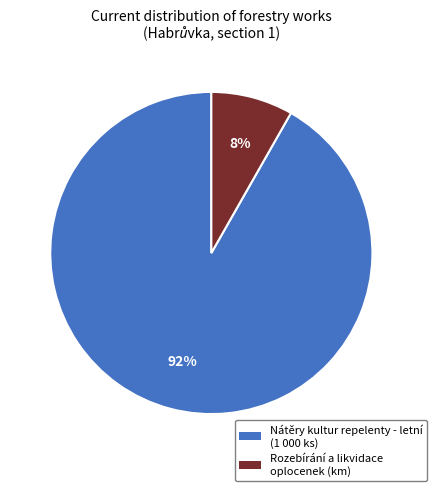

Do Rozebírání a likvidace oplocenek (km) and Nátěry kultur repelenty - letní (1 000 ks) together represent more than half of the pie?

Yes